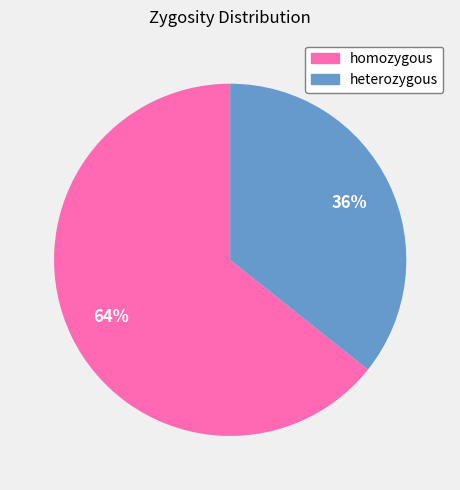

The heterozygous slice represents 36% of the pie. True or false?

True